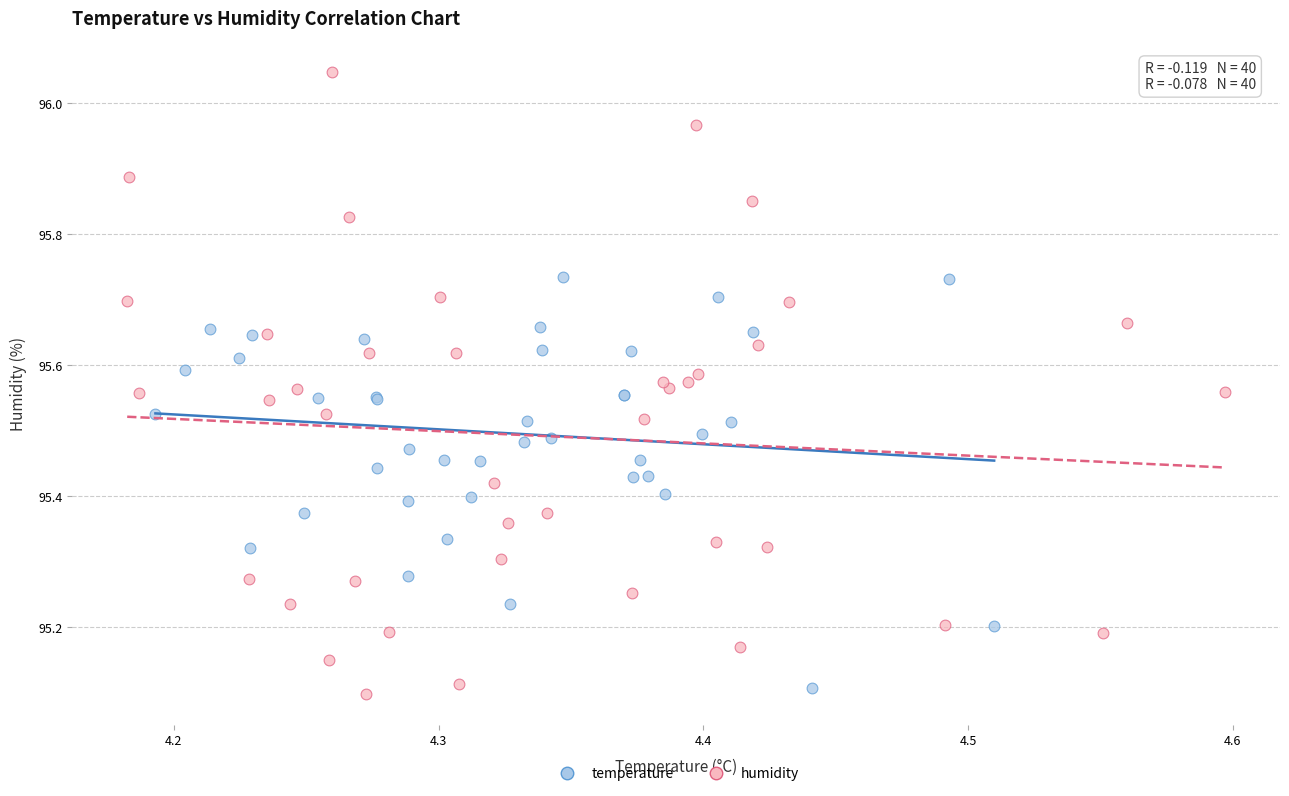

Which series reaches the maximum Y coordinate?

humidity